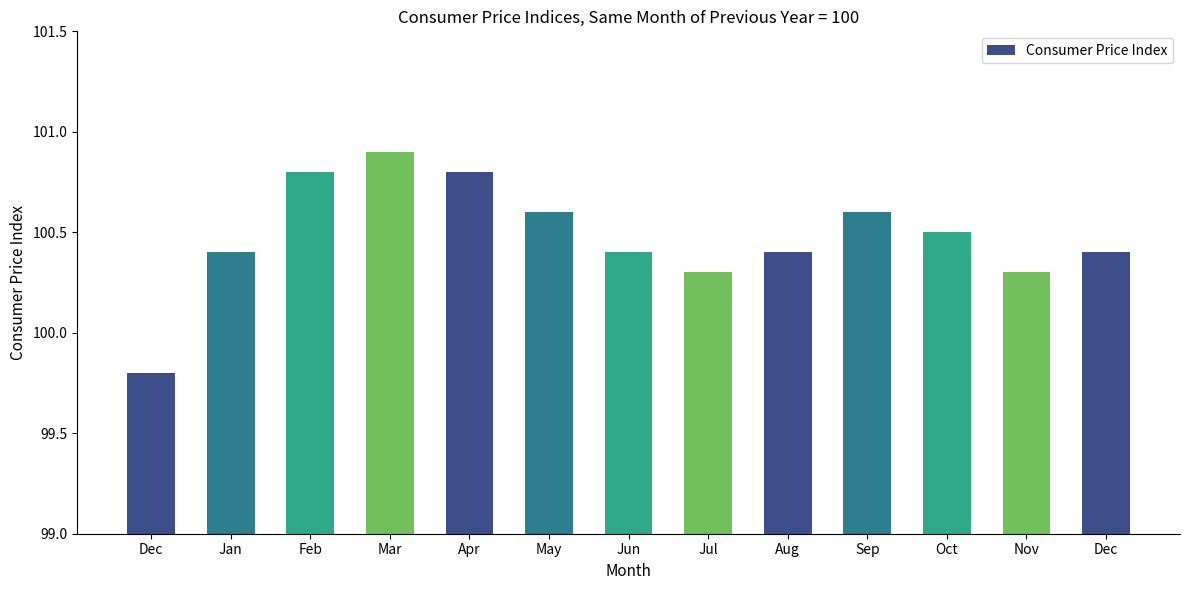

At which category does the chart reach its minimum across all series?

Dec